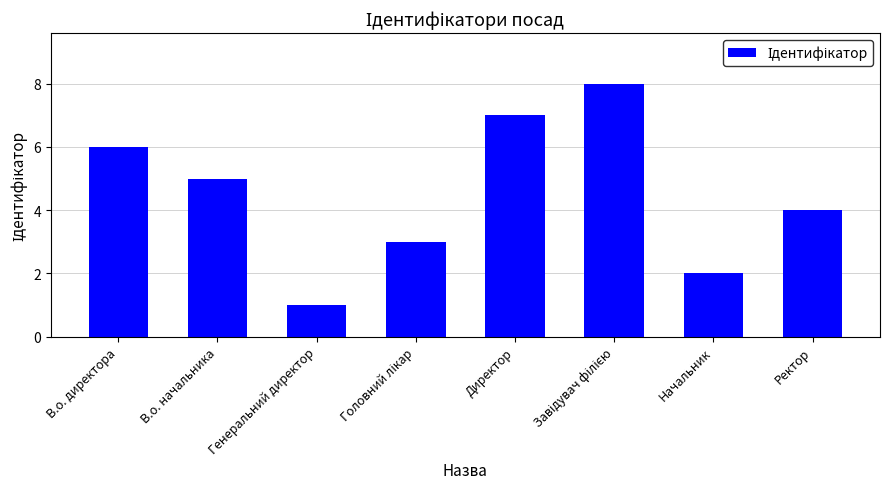

What is the ratio of the value at Ректор to the value at Начальник?

2.0